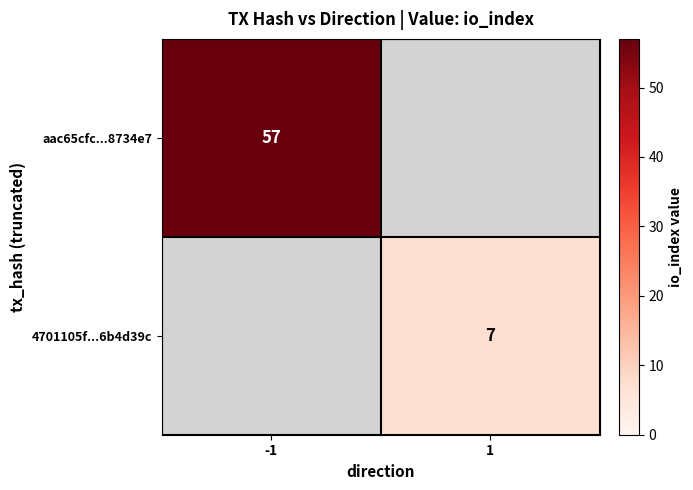

The 4701105f...6b4d39c series shows 2 at 1. True or false?

False